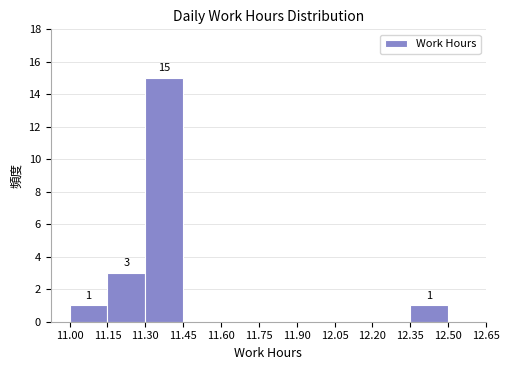

Which range on the x-axis has the tallest bar?

11.30 to 11.45